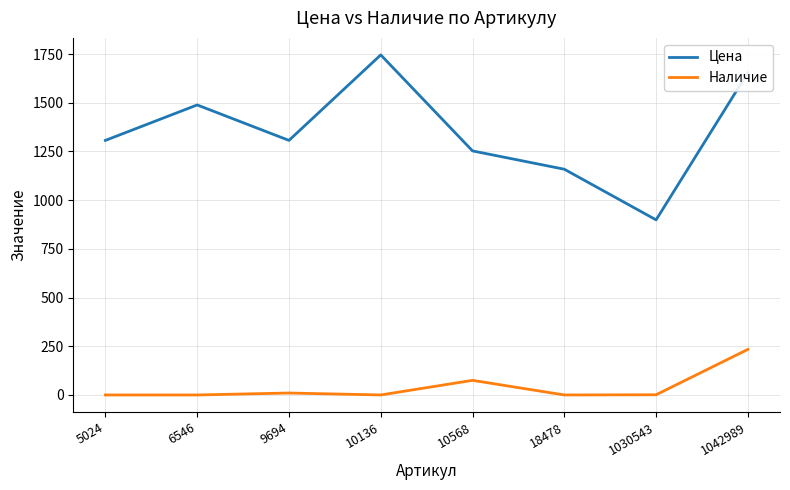

Is it true that Цена equals 1655 at 1042989?

True